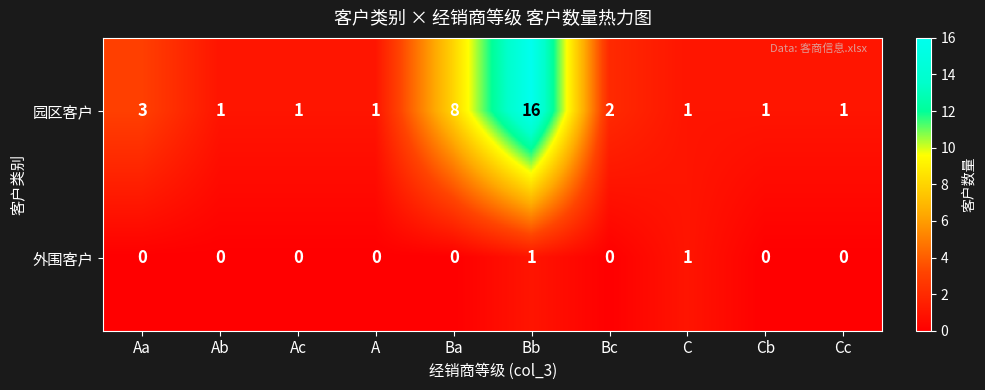

How many series are shown in this chart?

2